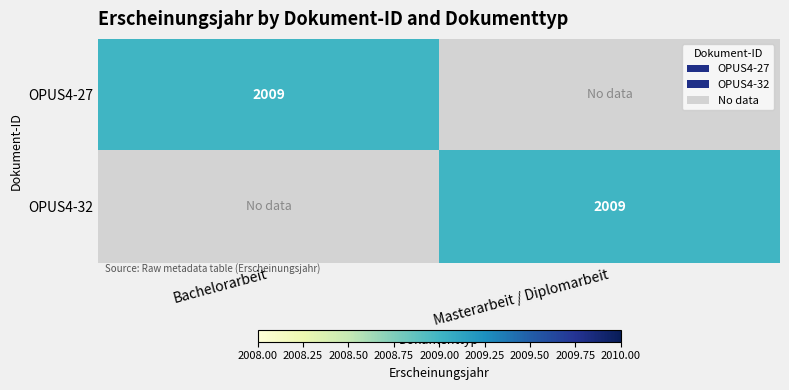

True or false: OPUS4-32 has a value of 728 at Masterarbeit / Diplomarbeit.

False